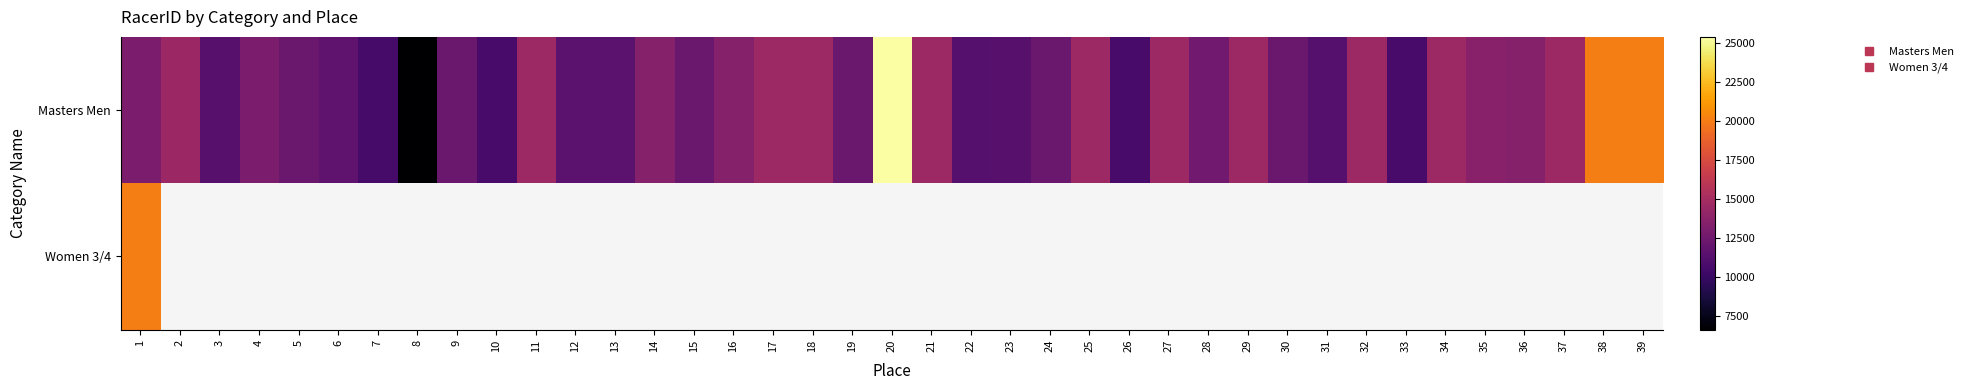

Which series has the largest range (max minus min)?

Masters Men